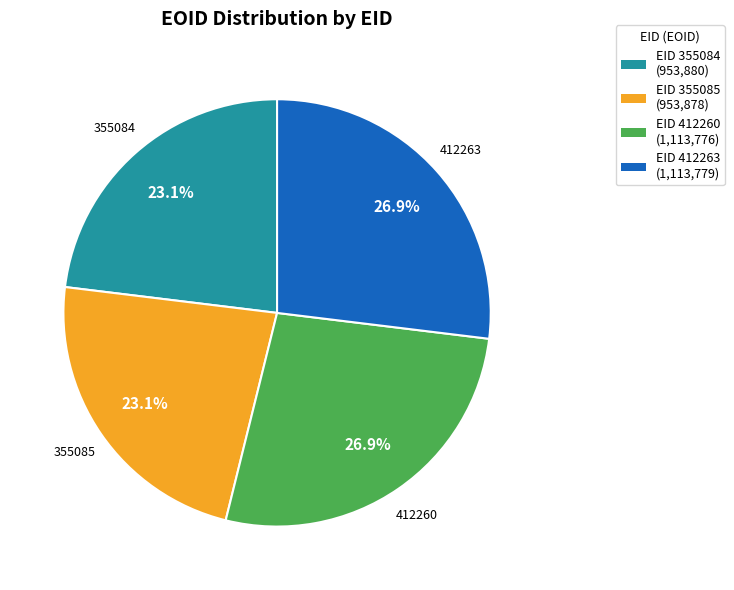

Does any single category account for the majority?

No